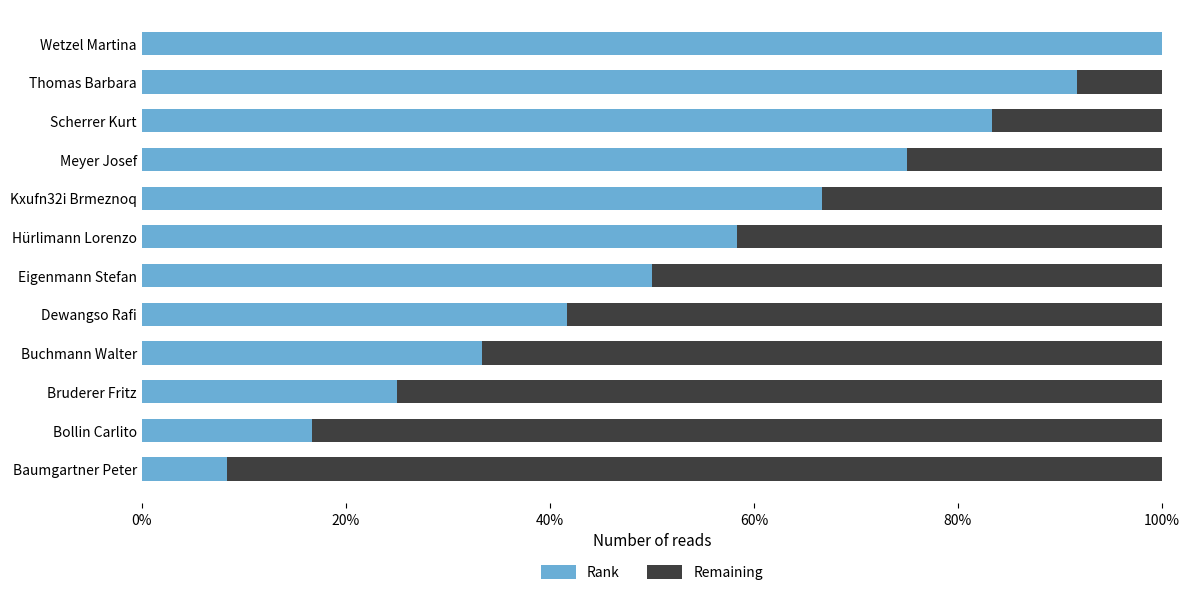

What are all the series names shown in the legend?

Rank, Remaining